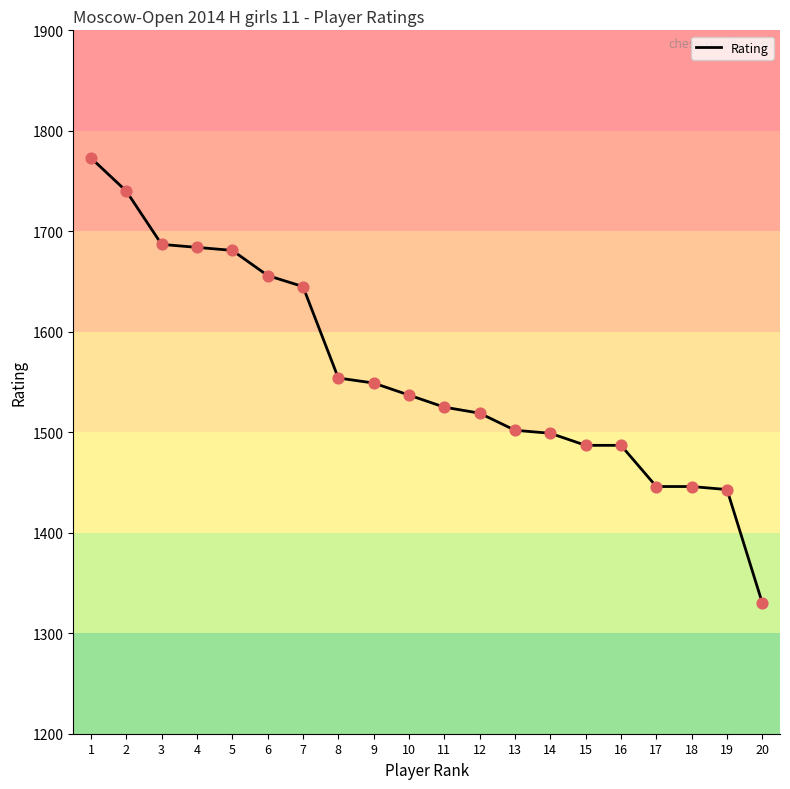

Which has a higher value, 1 or 15?

1